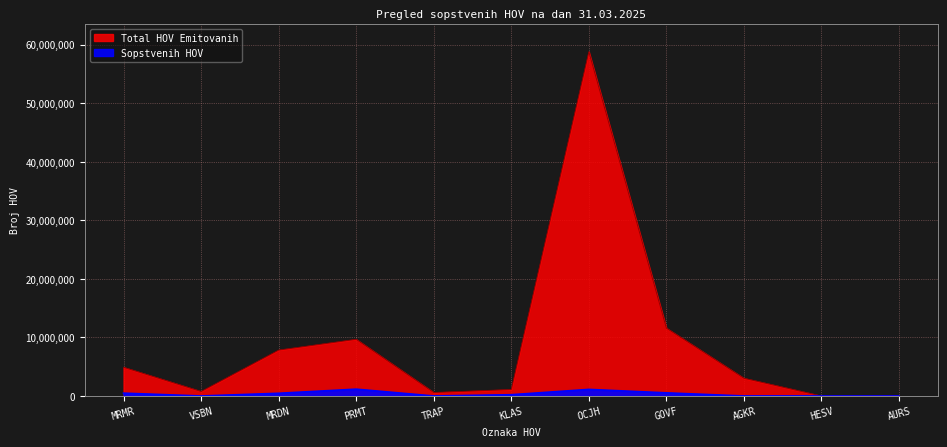

At HESV, list the series in order from largest to smallest.

Total HOV Emitovanih, Sopstvenih HOV